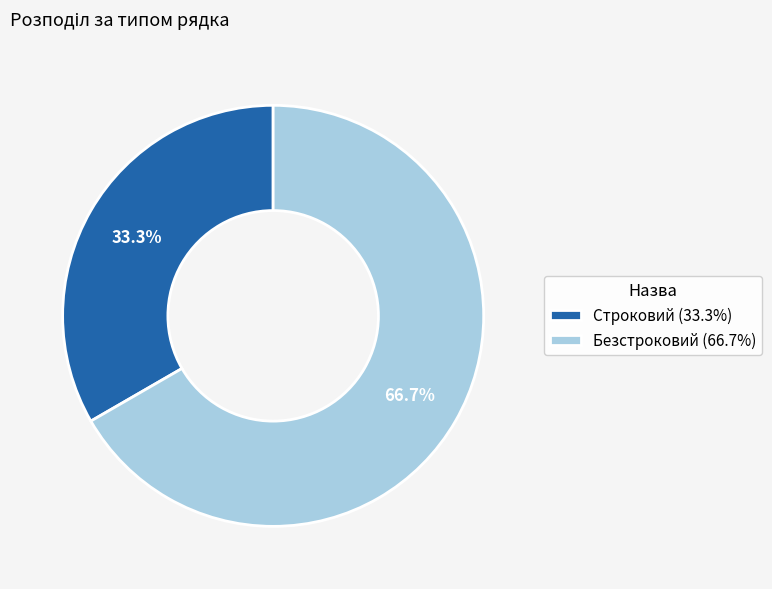

Rank the categories by value from highest to lowest.

Безстроковий, Строковий